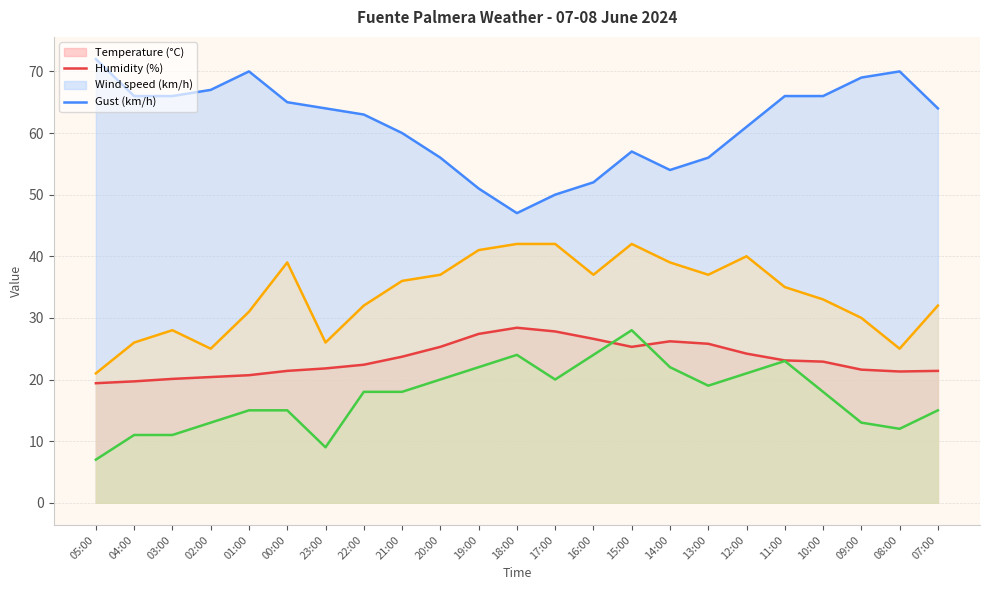

What is the lowest value of the Humidity (%) series?

47.0